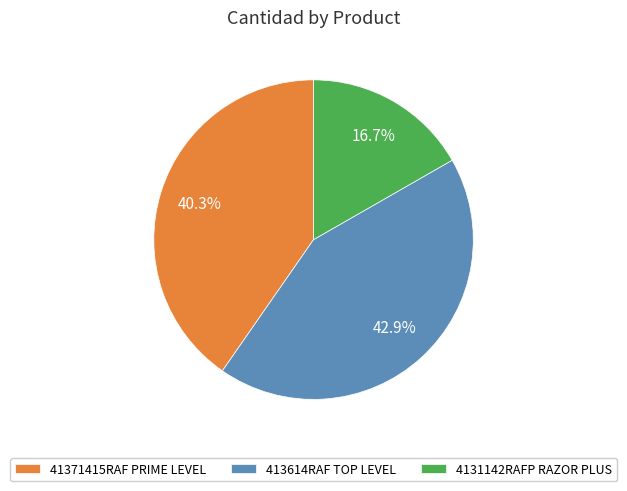

How many slices are in this pie chart?

3